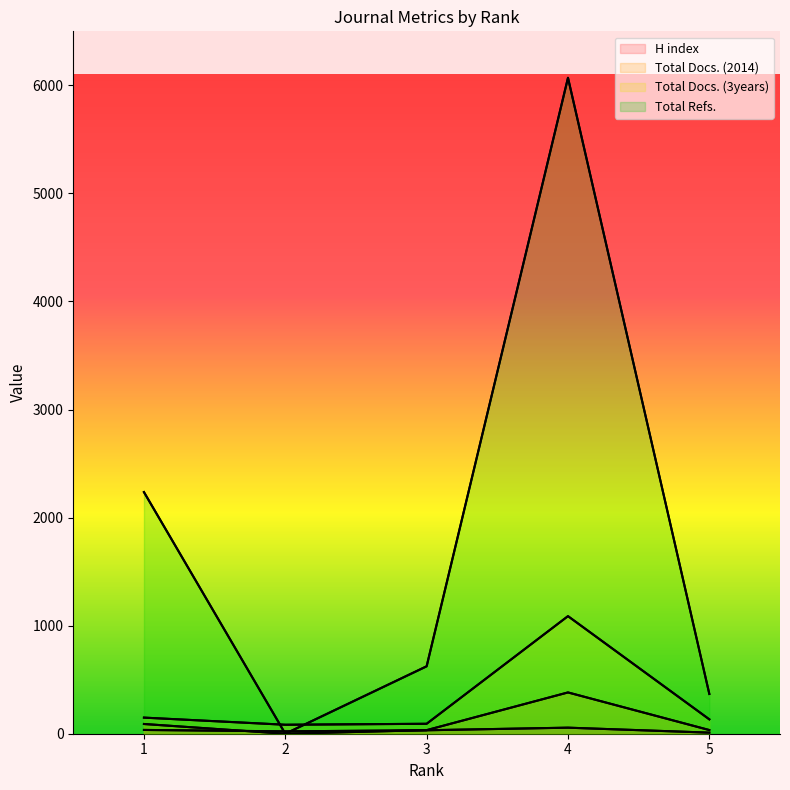

Which label corresponds to the smallest value in the chart?

2